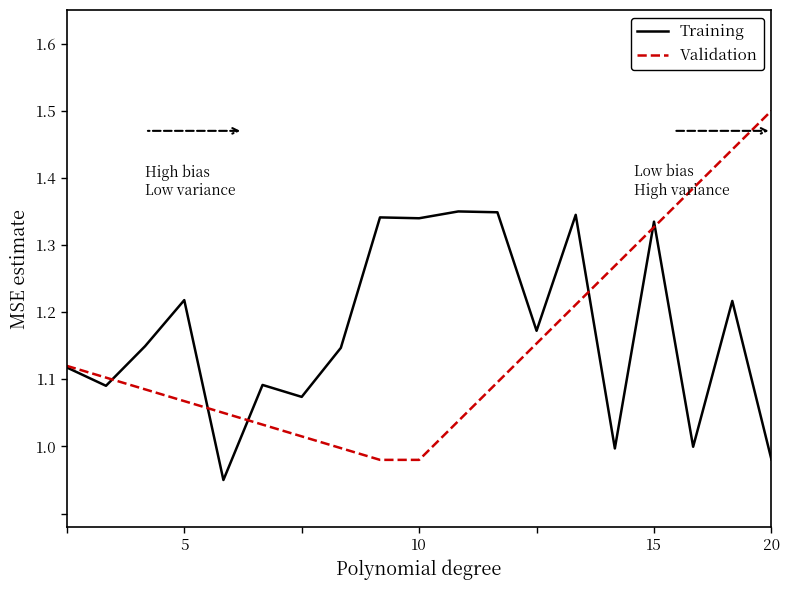

List the series in order of their peak value, lowest first.

Training, Validation